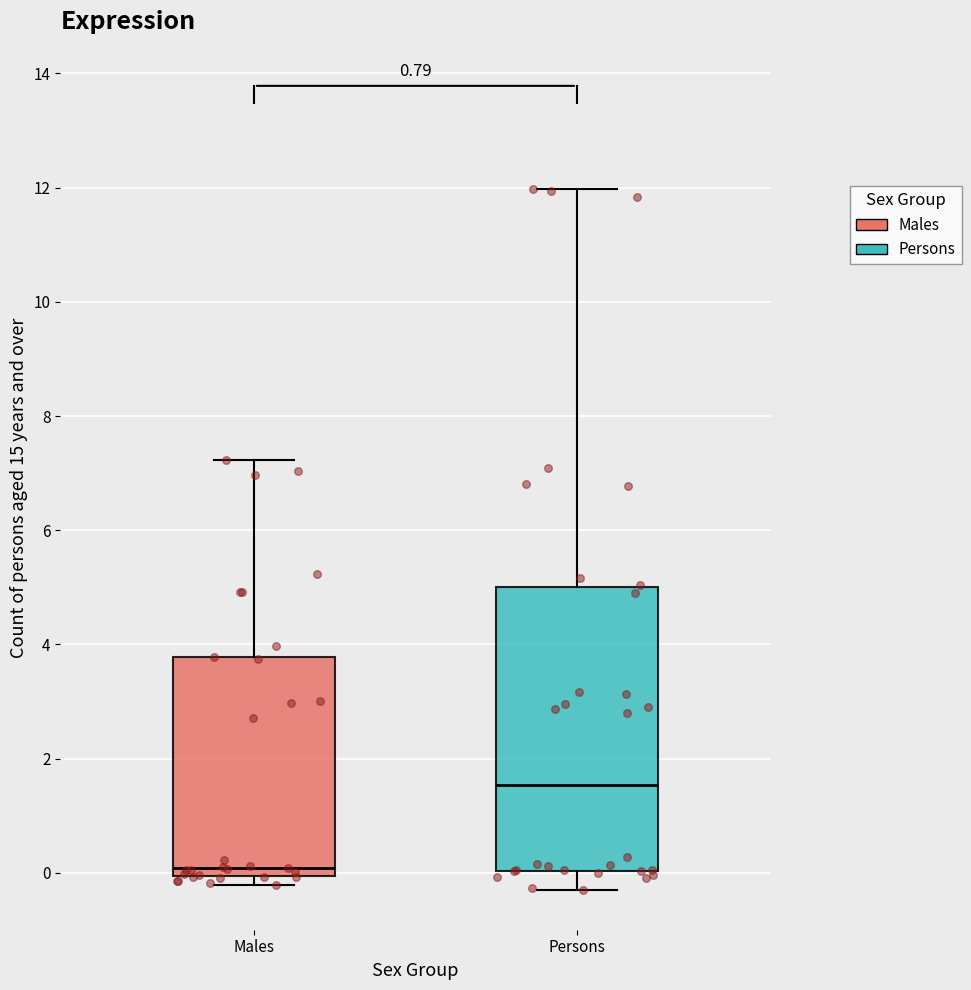

Reading left to right, transcribe this box plot: for each box, give where its median line is, the range the box spans, and where its two whiskers end, as read against the y-axis. The values are not printed on the chart, so give them approximately, as read against the axis.

Males: median 0.0 (just above the box's lower edge), box 0.0 to 3.8, whiskers -0.2 to 7.2
Persons: median 1.6, box 0.0 to 5.0, whiskers -0.2 to 12.0